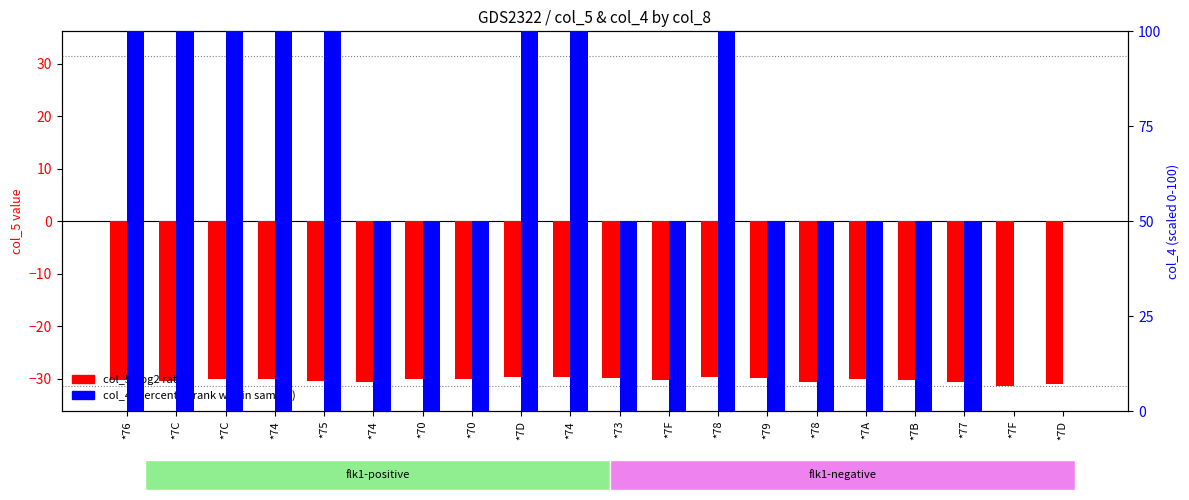

What is the difference between the second highest and second lowest values in the col_4 (percentile rank) series?

100.0